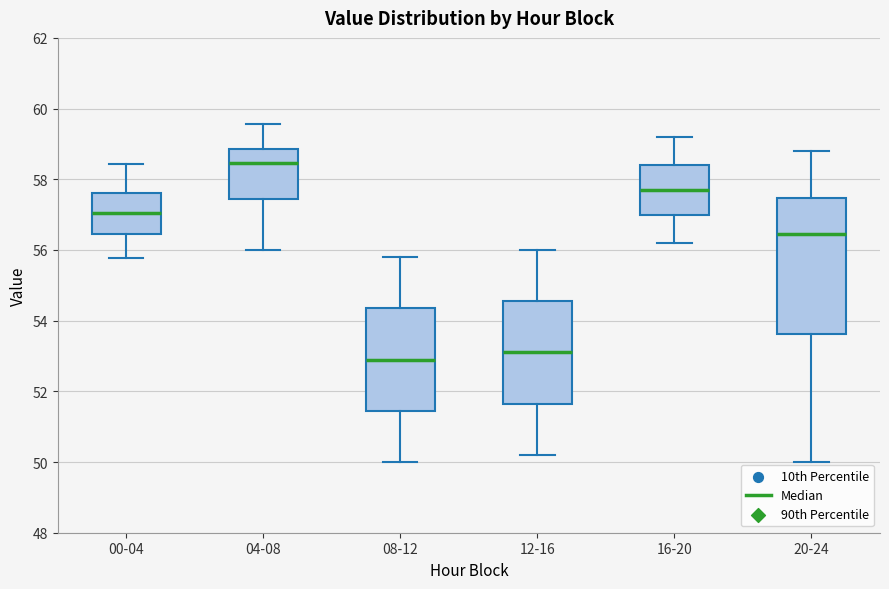

Reading left to right, transcribe this box plot: for each box, give where its median line is, the range the box spans, and where its two whiskers end, as read against the y-axis. The values are not printed on the chart, so give them approximately, as read against the axis.

00-04: median 57.0, box 56.4 to 57.6, whiskers 55.8 to 58.4
04-08: median 58.4, box 57.4 to 58.8, whiskers 56.0 to 59.6
08-12: median 53.0, box 51.4 to 54.4, whiskers 50.0 to 55.8
12-16: median 53.2, box 51.6 to 54.6, whiskers 50.2 to 56.0
16-20: median 57.8, box 57.0 to 58.4, whiskers 56.2 to 59.2
20-24: median 56.4, box 53.6 to 57.4, whiskers 50.0 to 58.8